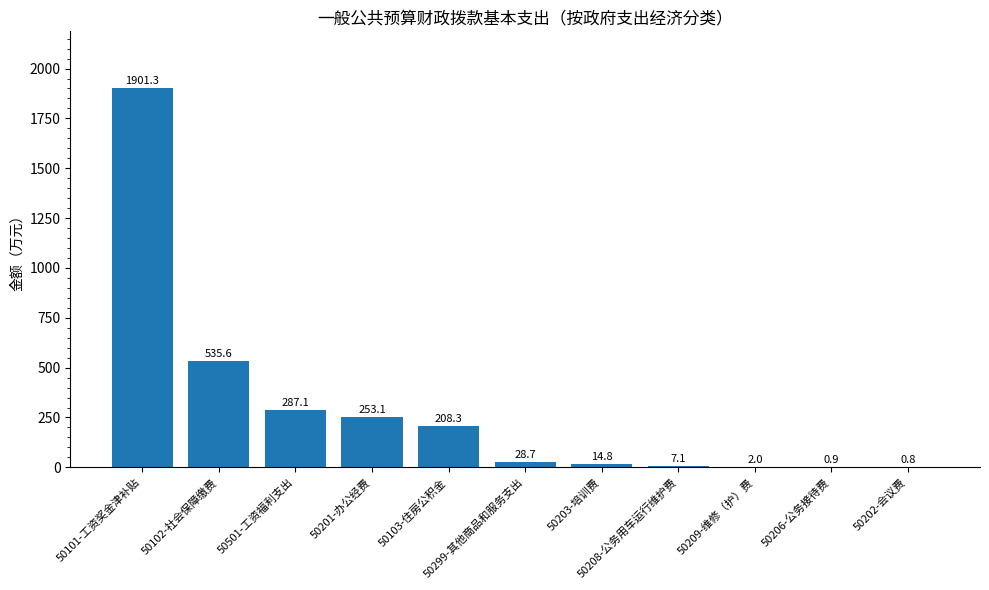

What is the maximum value shown in the chart?

1901.3